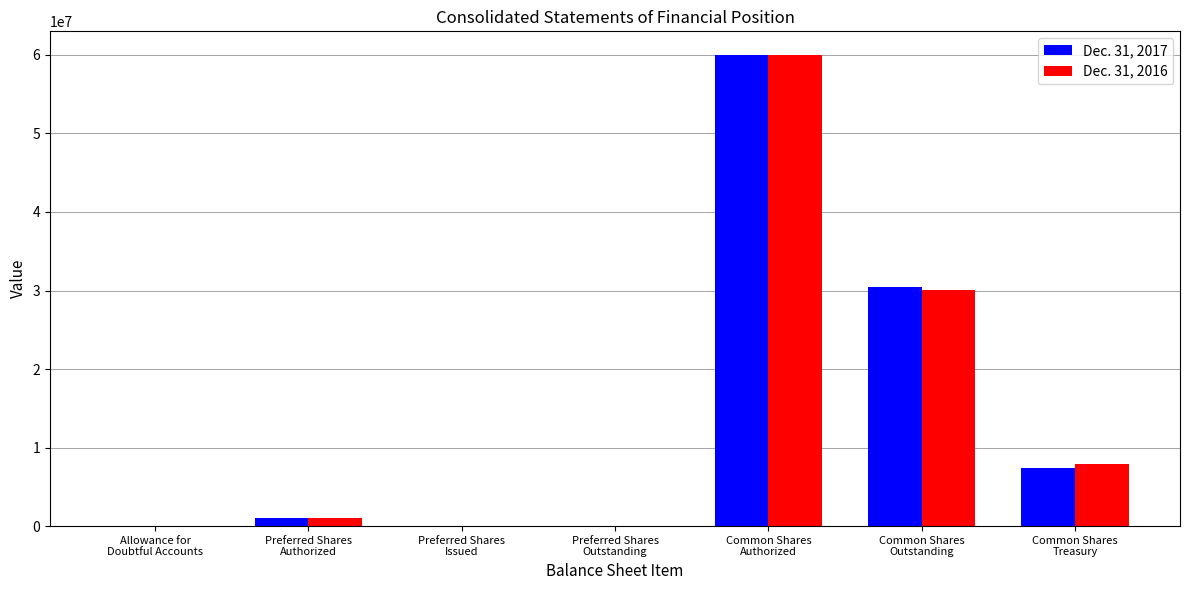

What is the maximum value shown in the chart?

60000000